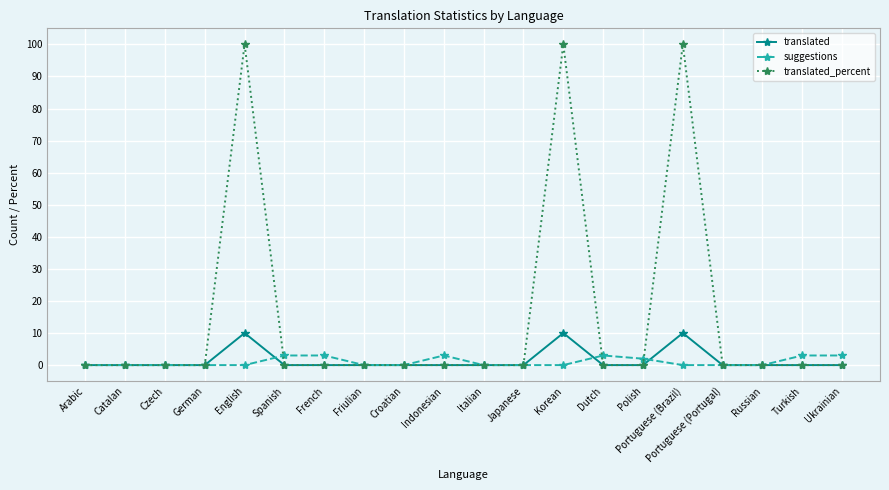

What is the label of the 20th point from the left?

Ukrainian